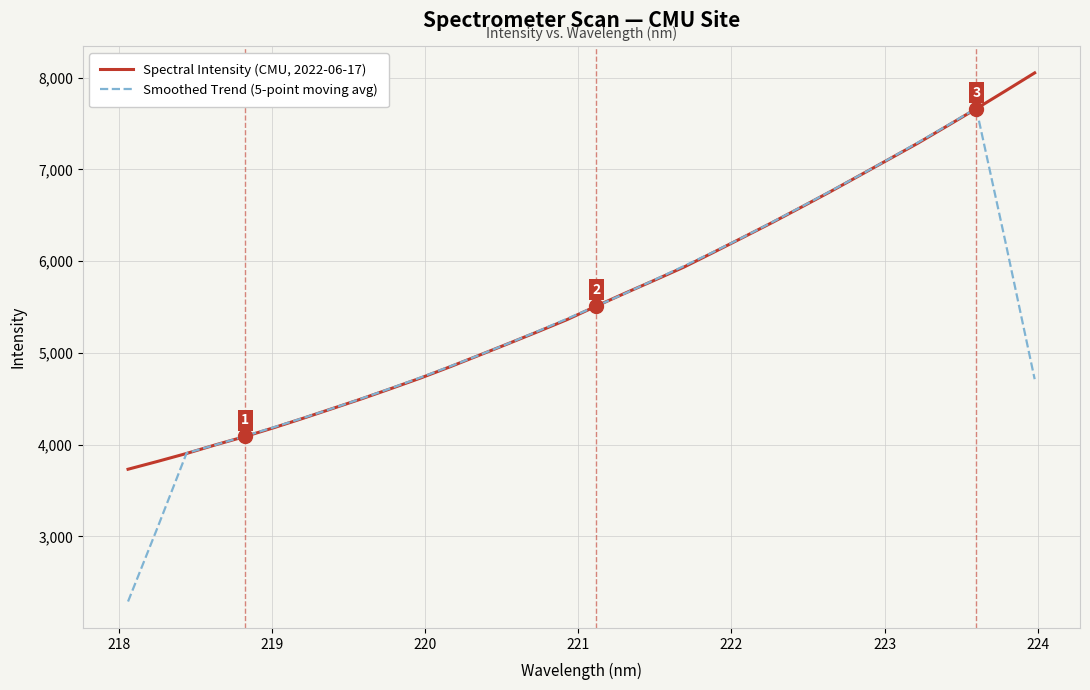

Which series ends up on top after the final intersection of Spectral Intensity (CMU, 2022-06-17) and Smoothed Trend (5-point moving avg)?

Spectral Intensity (CMU, 2022-06-17)